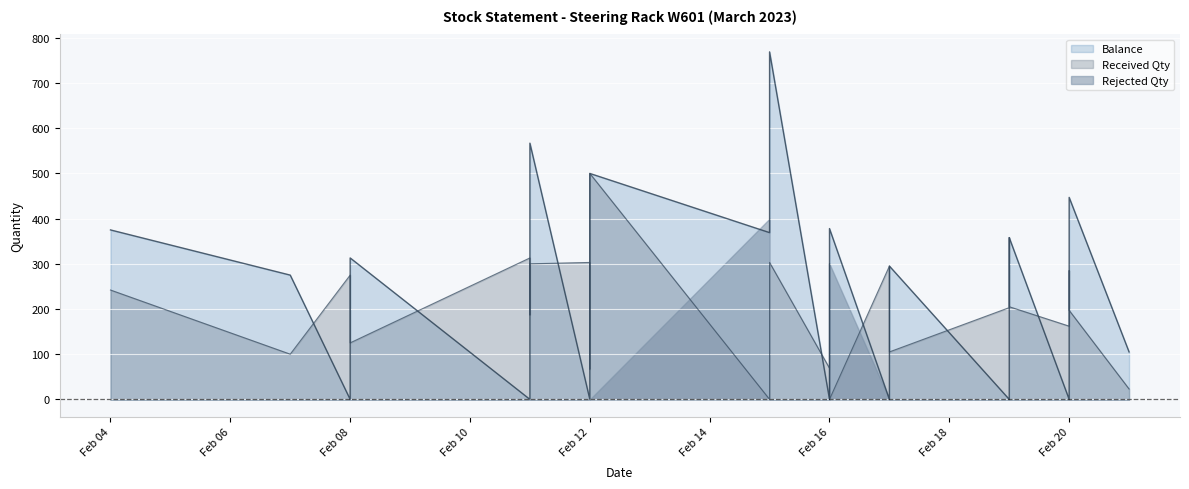

How many categories are shown in the chart?

27